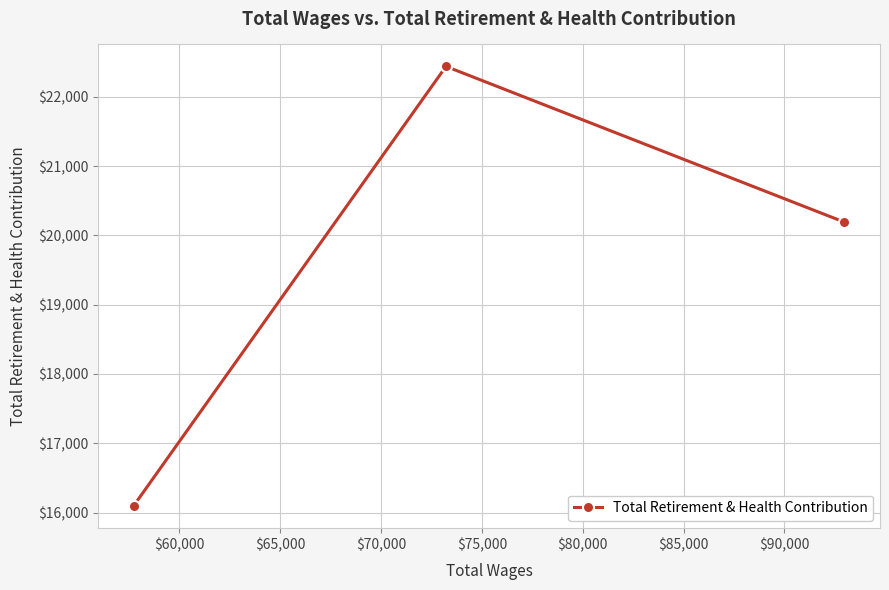

How many distinct data groups are displayed?

1